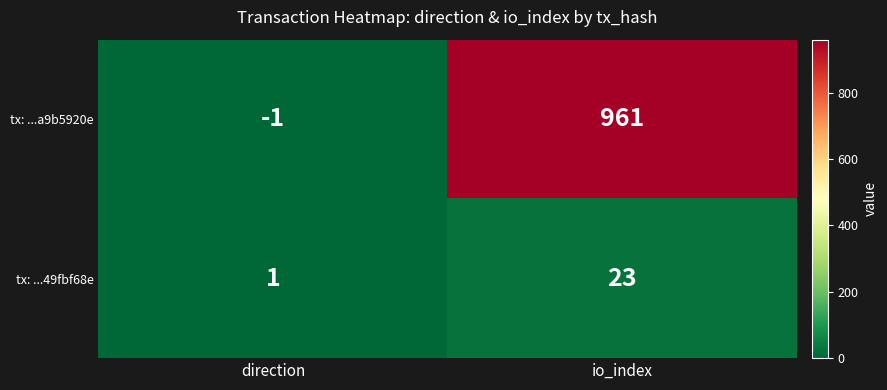

List the series in order of their overall mean, highest first.

tx: ...a9b5920e, tx: ...49fbf68e